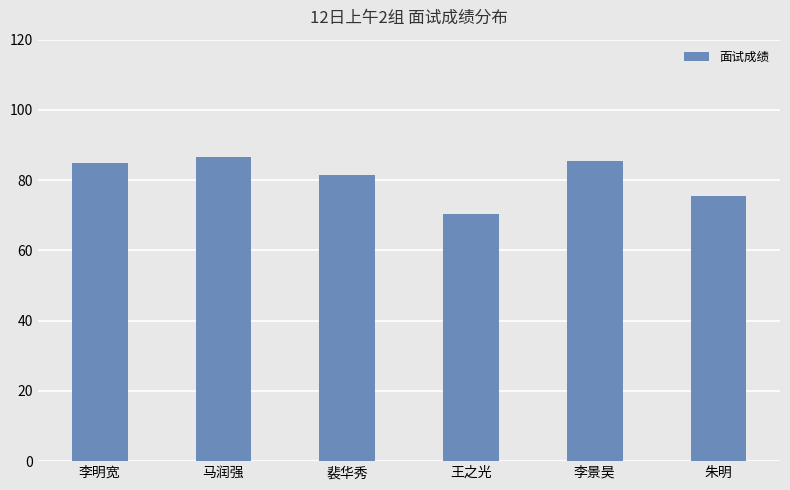

The chart shows a value of 86.5 at 马润强. True or false?

True